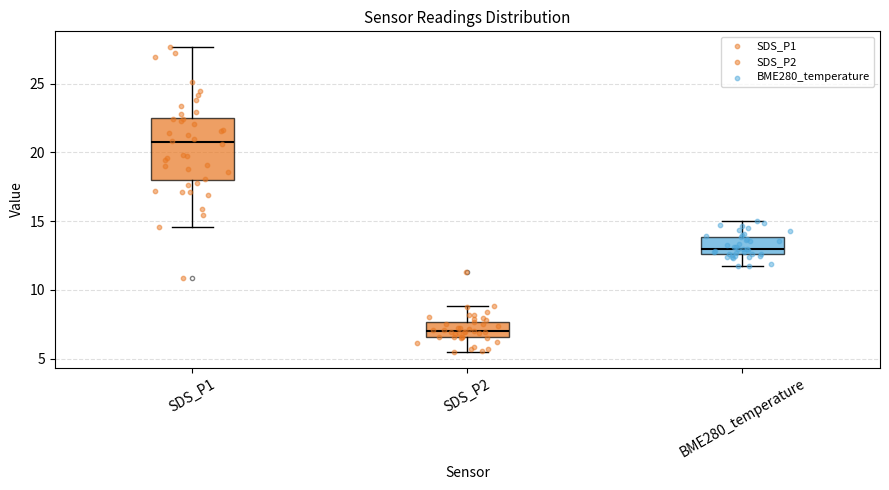

Comparing the boxes themselves (not the whiskers), which one is the tallest?

SDS_P1